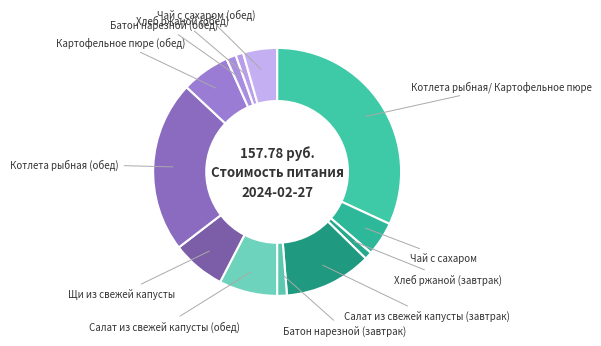

To the nearest percent, what is the average slice percentage?

8%